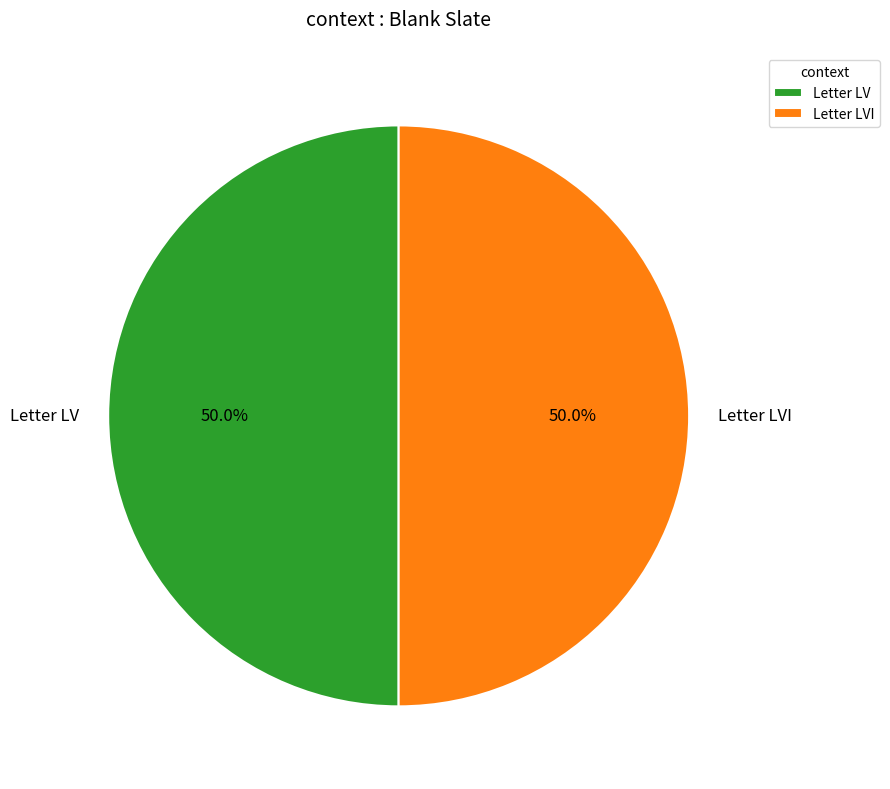

To the nearest percent, what percentage of the pie is Letter LV?

50%